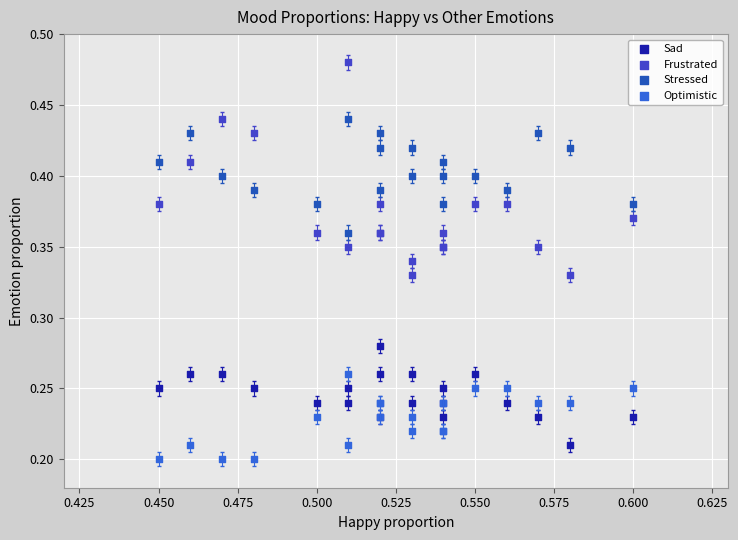

What are all the series names shown in the legend?

Sad, Frustrated, Stressed, Optimistic